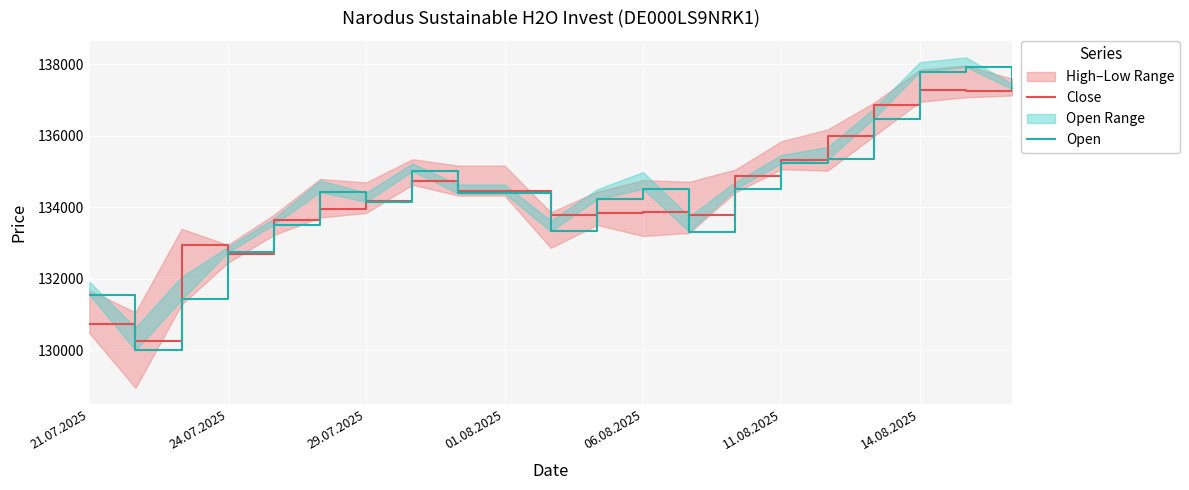

What is the maximum value shown in the chart?

137922